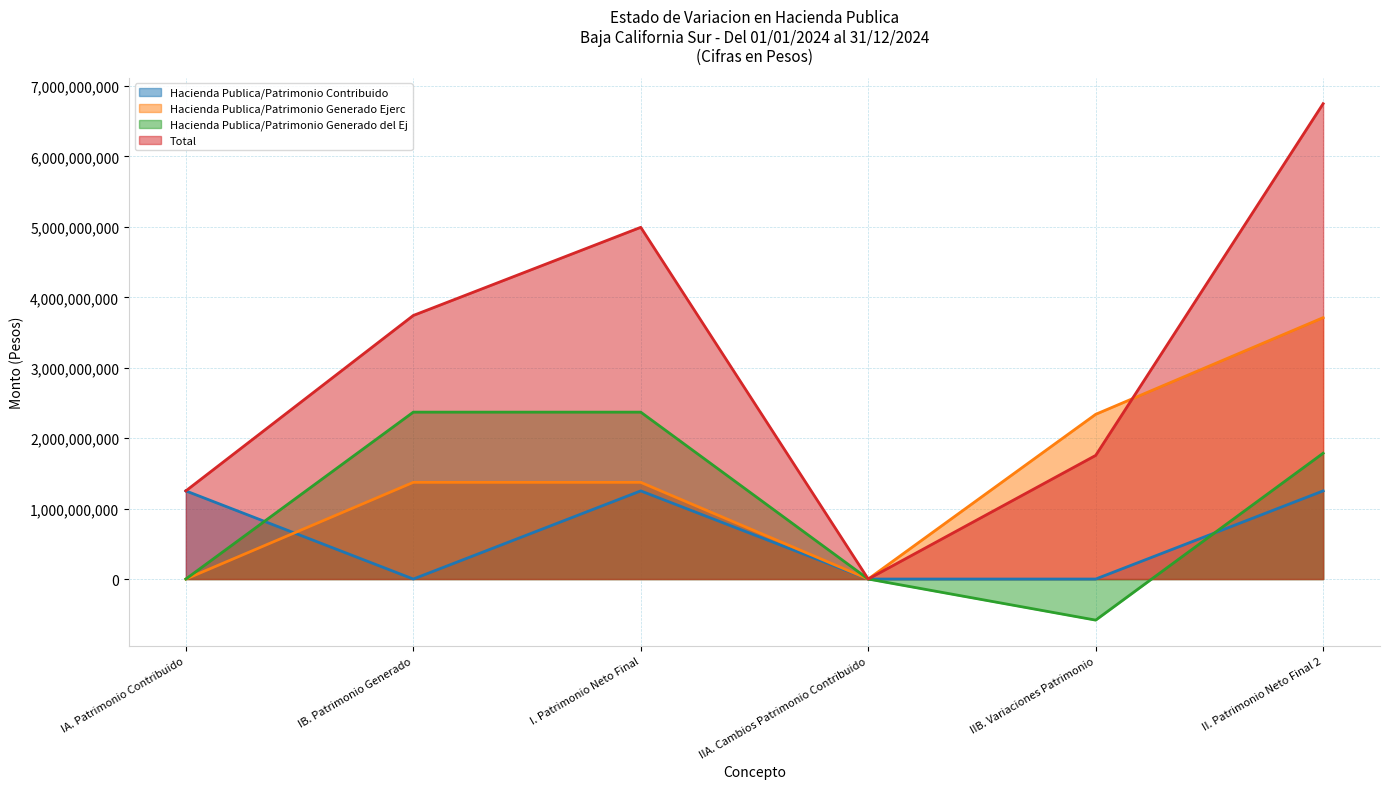

Between IA. Patrimonio Contribuido and II. Patrimonio Neto Final 2, which series saw the biggest shift?

Total